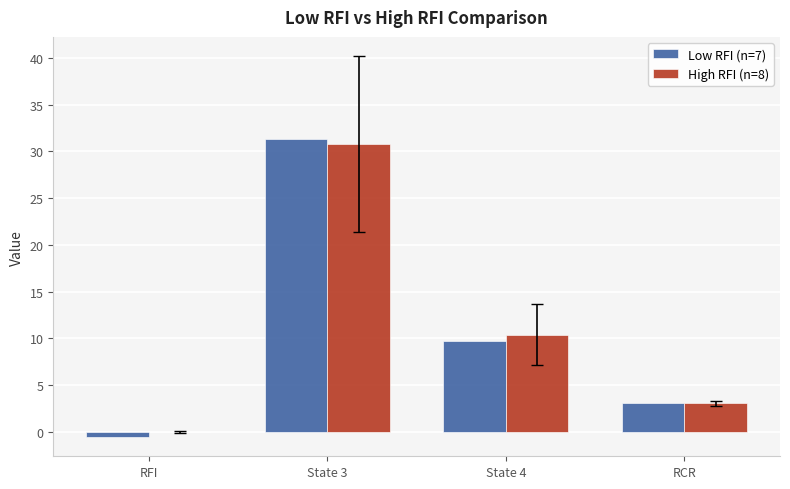

The value of Low RFI (n=7) at State 4 is 14.8. True or false?

False